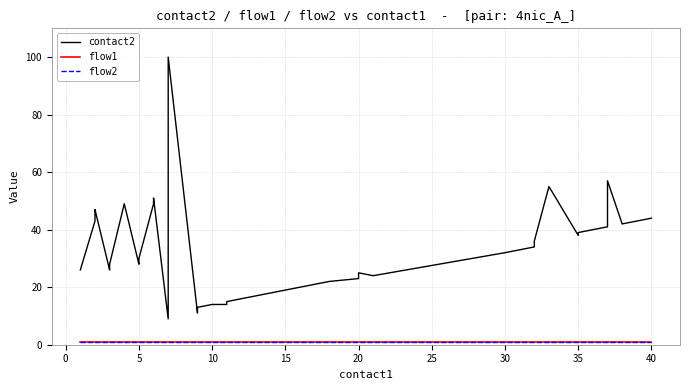

What is the highest value of the contact2 series?

100